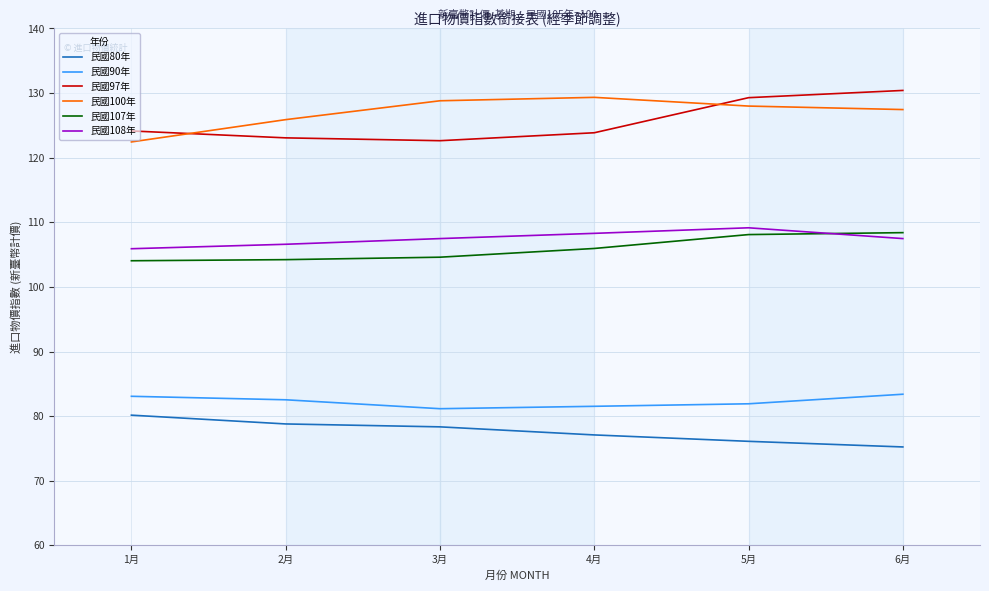

True or false: 民國108年 has more than 1 points higher than both neighbors.

False